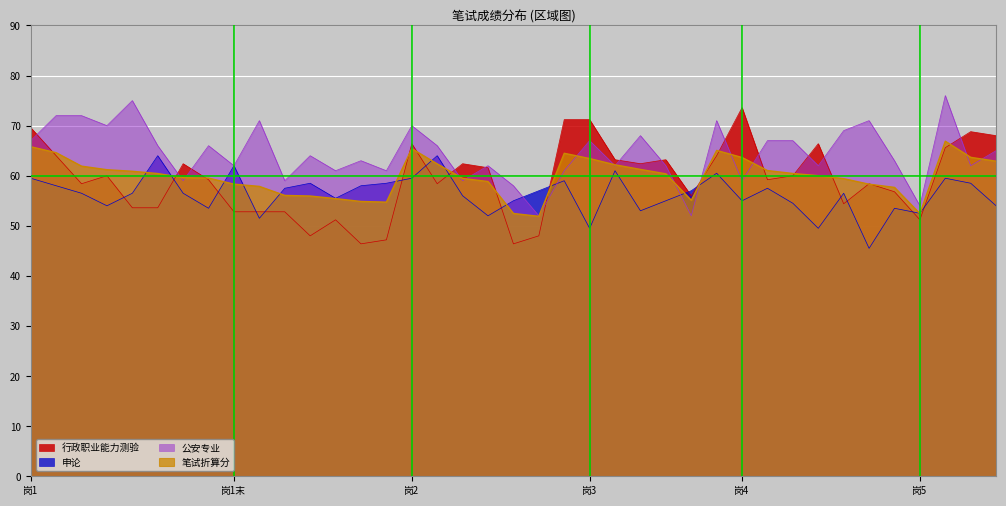

True or false: 公安专业 has a value of 72.0 at 明远.

True